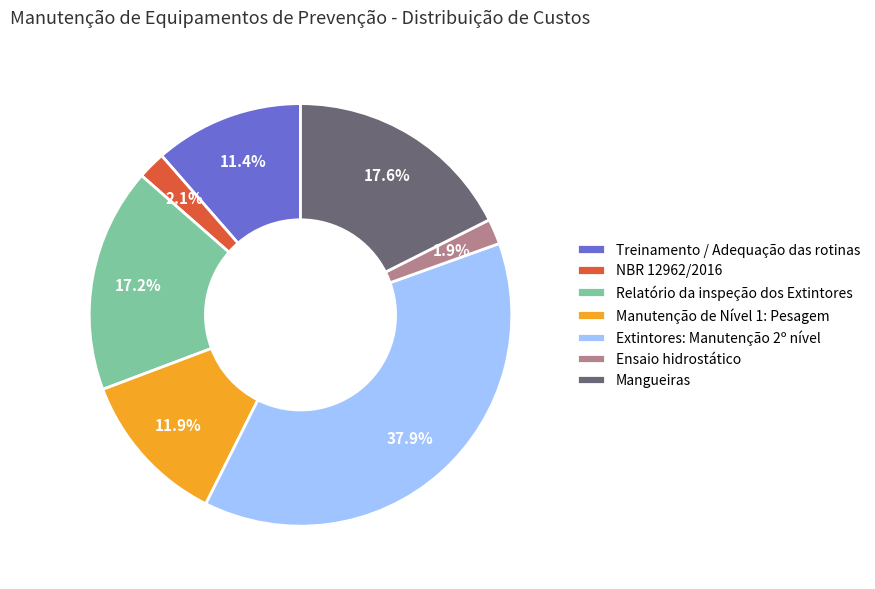

The NBR 12962/2016 slice represents 14% of the pie. True or false?

False